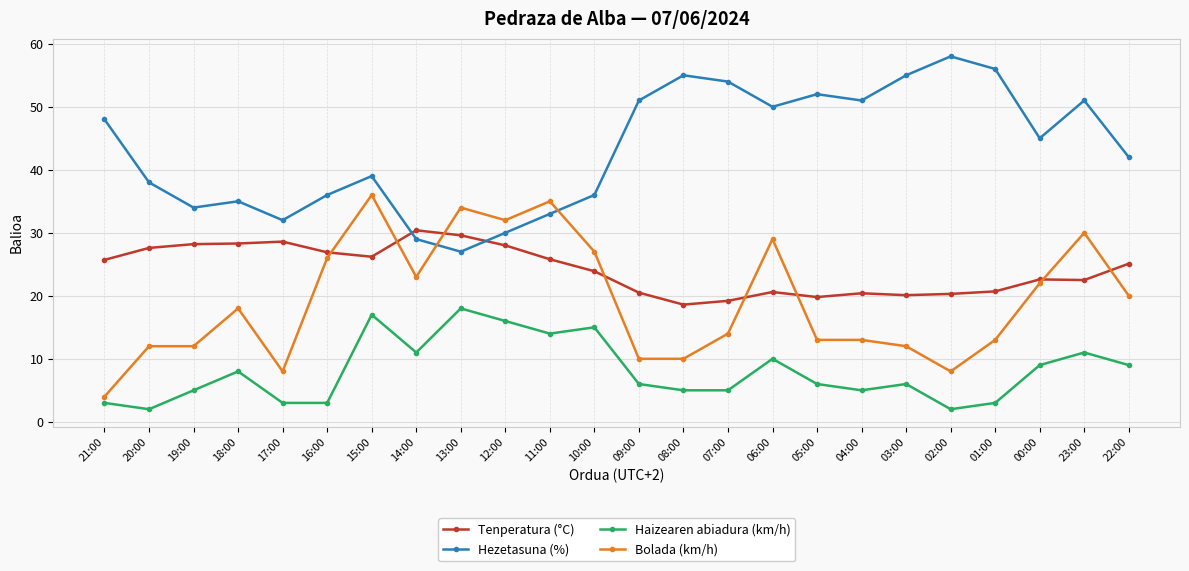

What position from the right is 15:00?

18